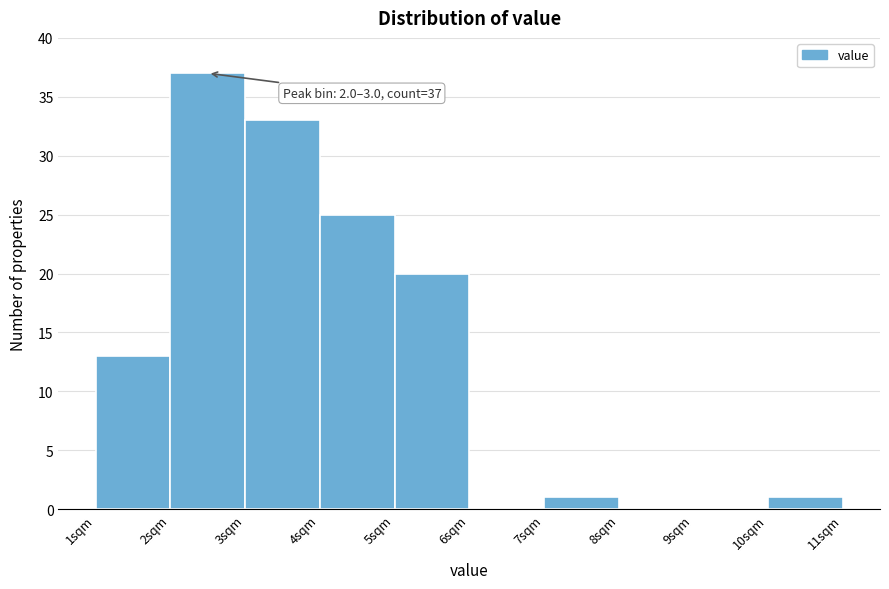

Which range on the x-axis has the tallest bar?

2 to 3